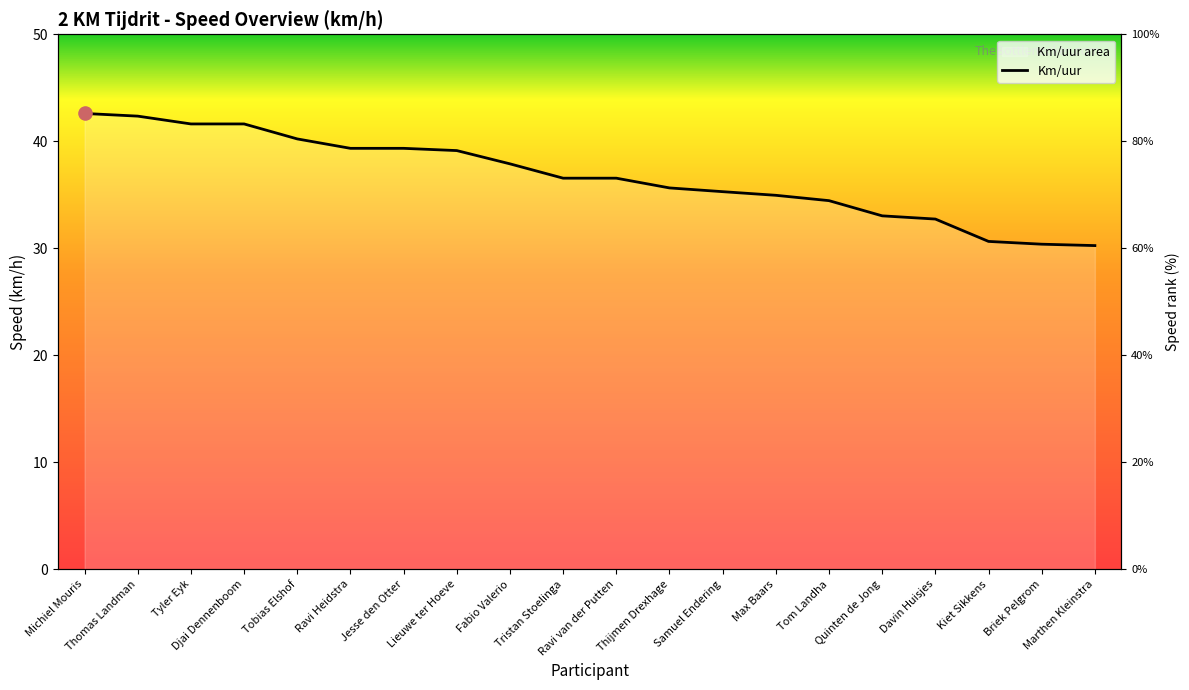

What is the ratio of the value at Tyler Eyk to the value at Djai Dennenboom?

1.0